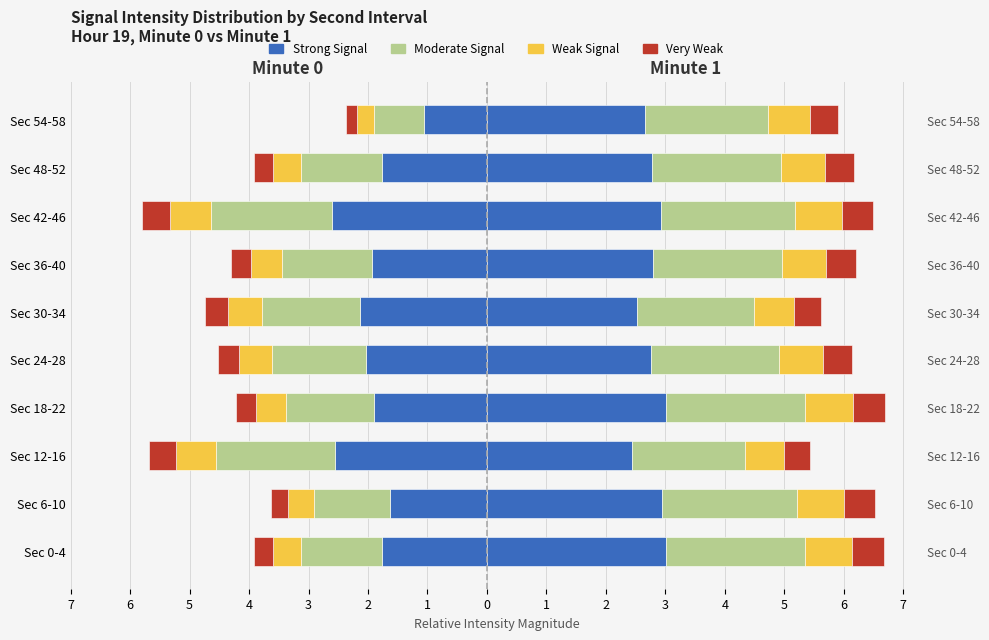

The value of Weak Signal at Sec 48-52 is -0.5. True or false?

True